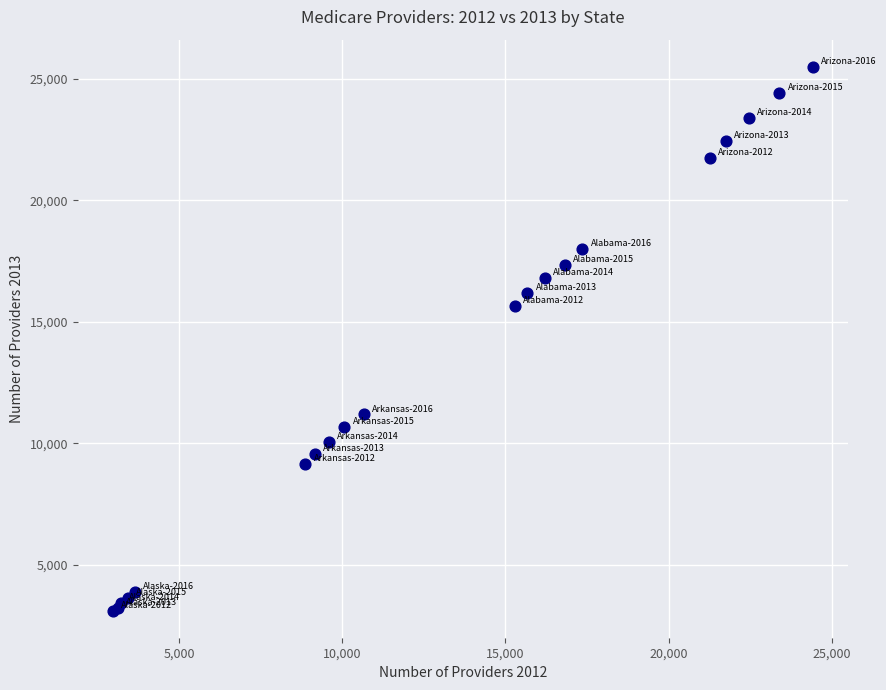

What Y value in the scatter plot is closest to 14311?

15674